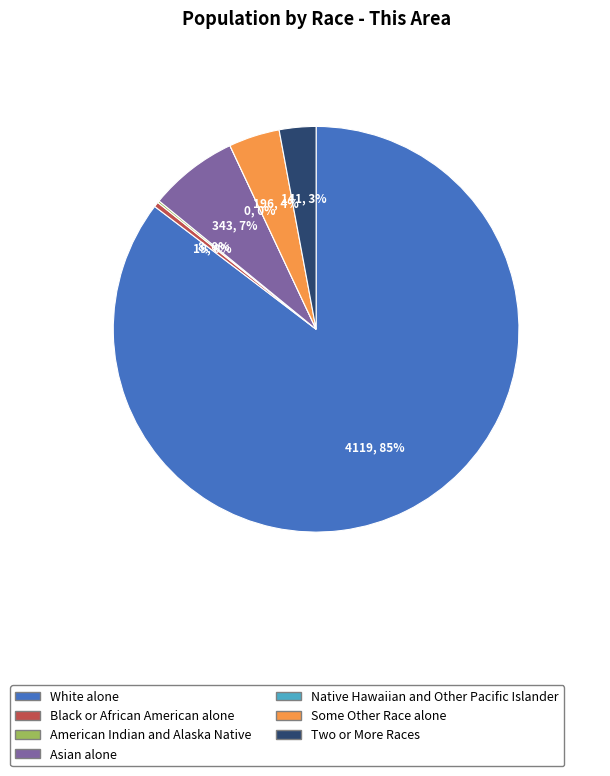

To the nearest percent, what is the difference between the White alone and Two or More Races slice percentages?

82%